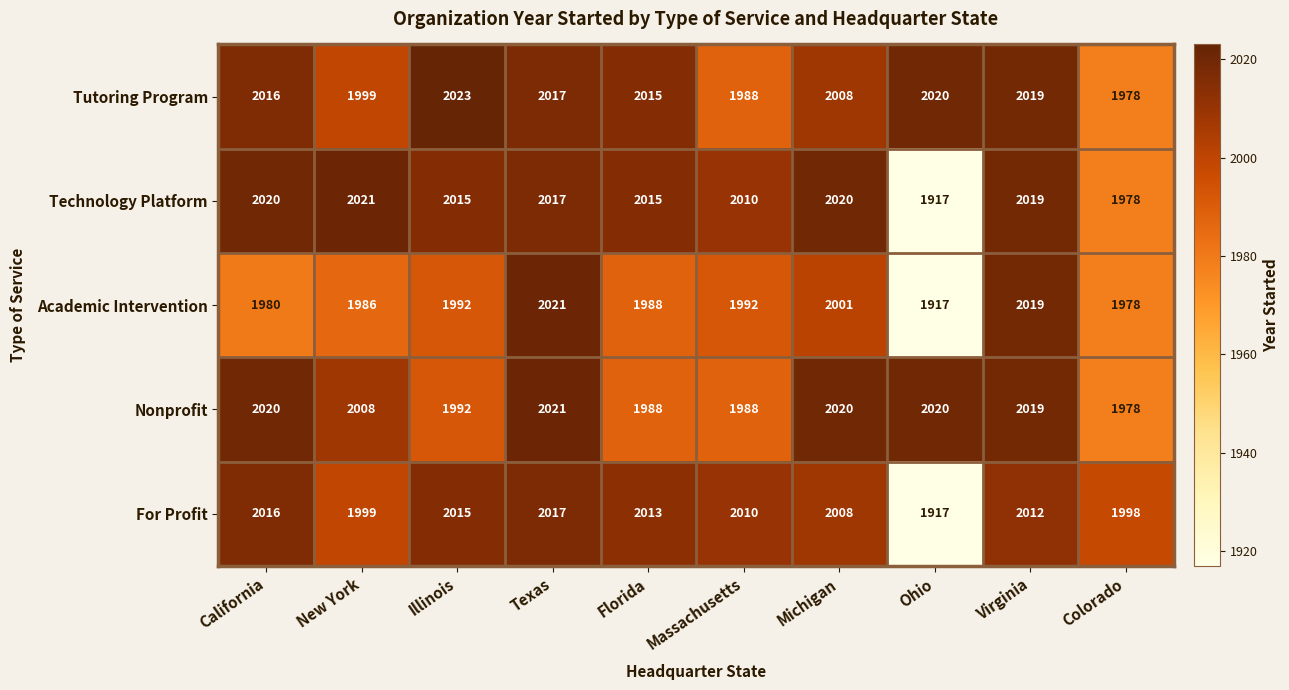

What is the difference between the maximum and minimum values in the Academic Intervention series?

104